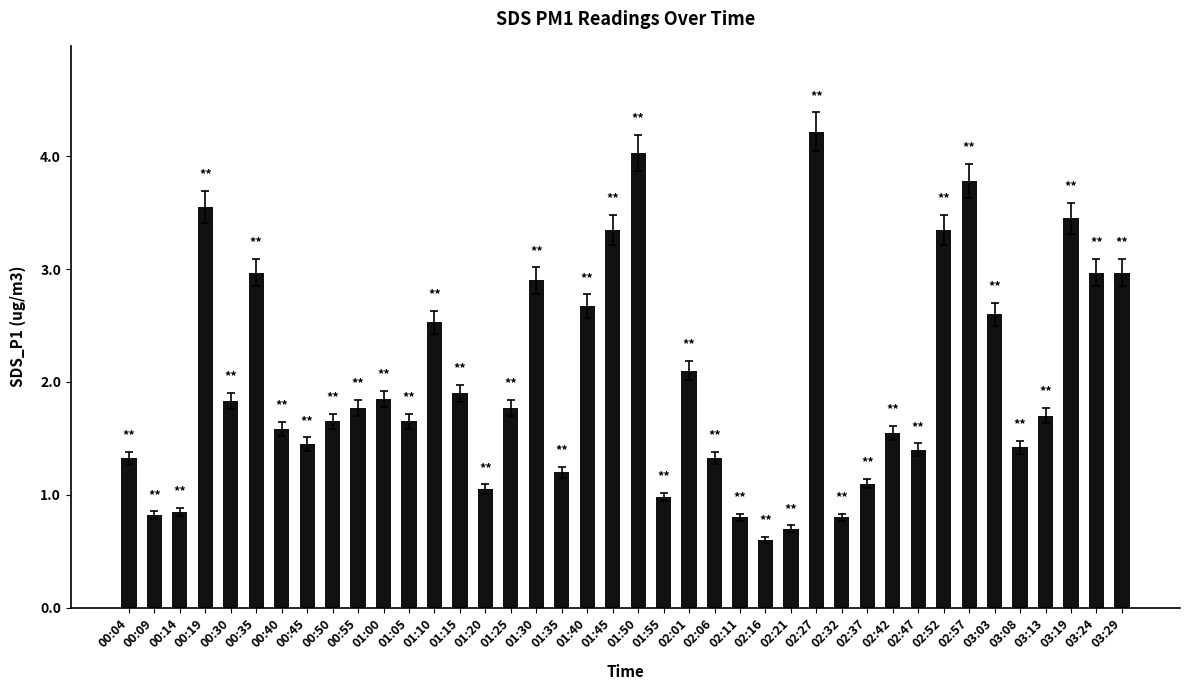

What is the difference between the values at 02:52 and 00:40?

1.8